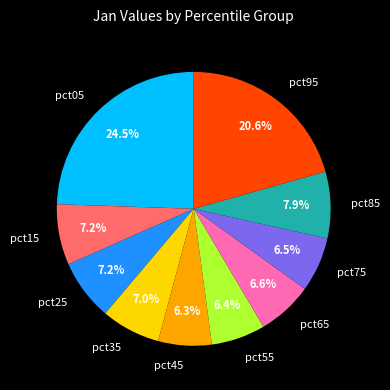

Is there any slice that represents more than half of the pie?

No